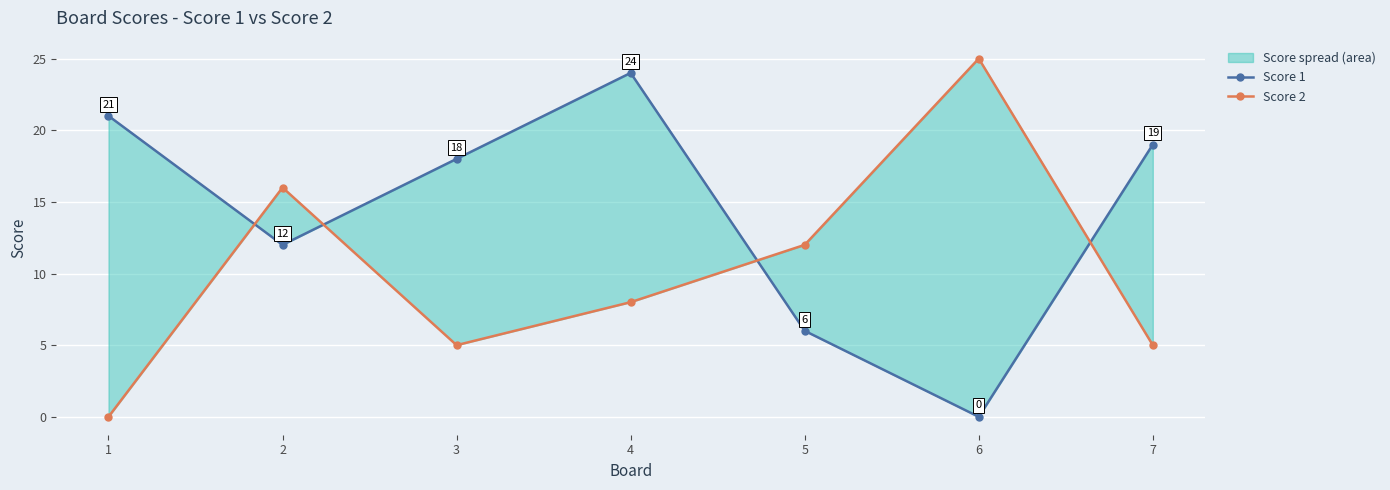

Between 2 and 3, which is larger?

3